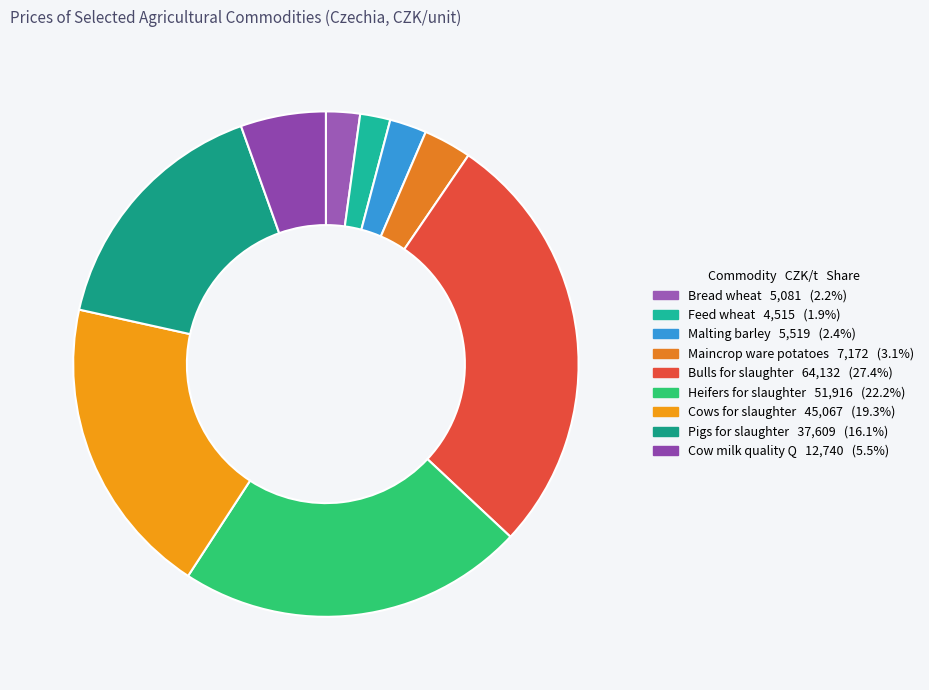

To the nearest percent, what is the combined percentage of Bulls for slaughter and Feed wheat?

29%